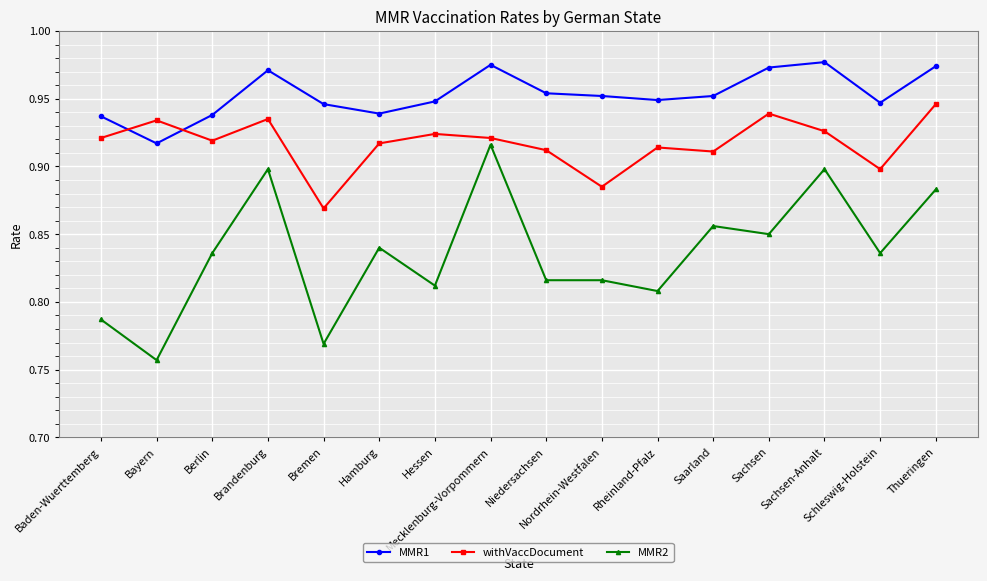

How many MMR1 values are between 0 and 1?

16